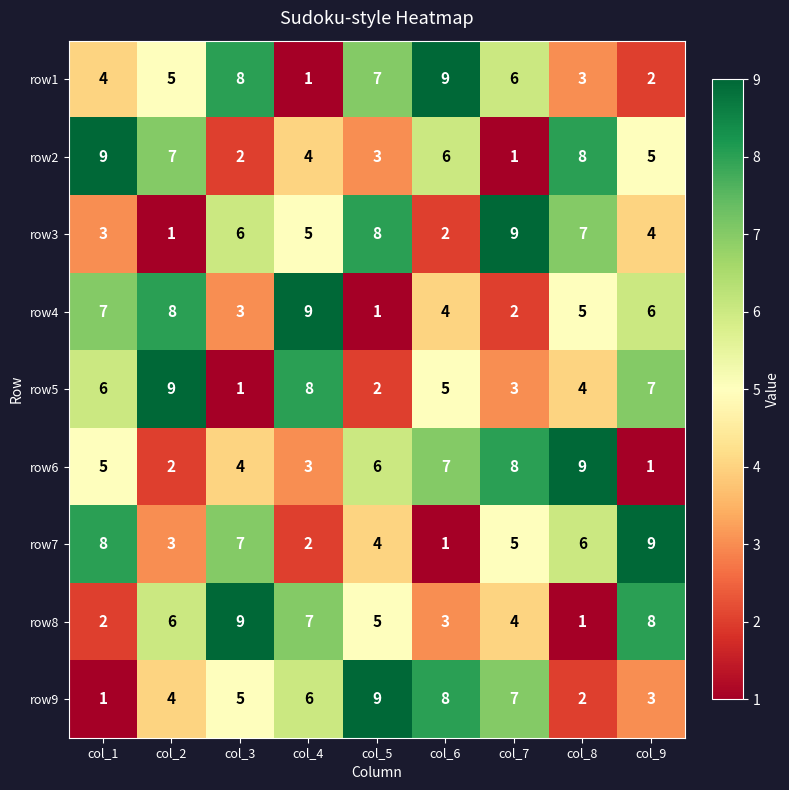

What is the greatest value displayed?

9